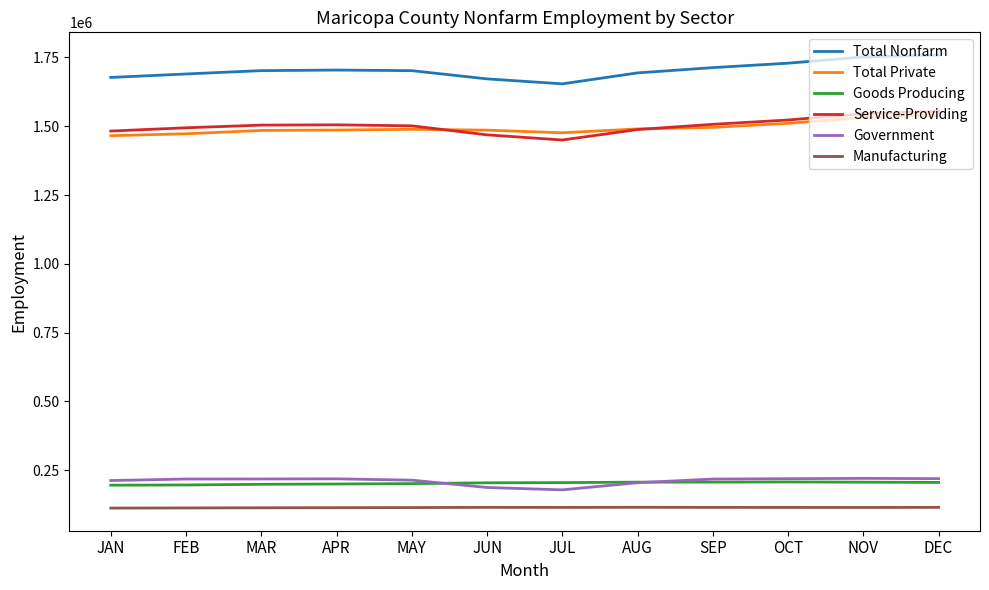

True or false: Manufacturing and Service-Providing cross at least once.

False